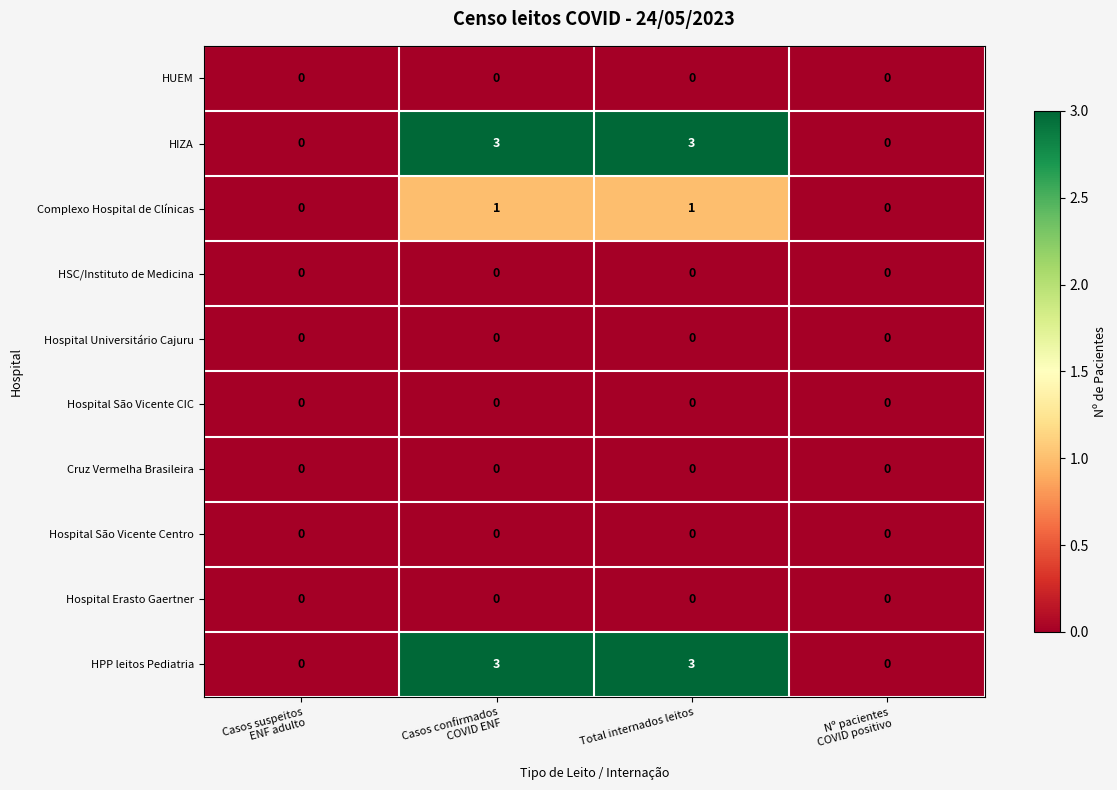

What is the total value across all series at Total internados leitos?

7